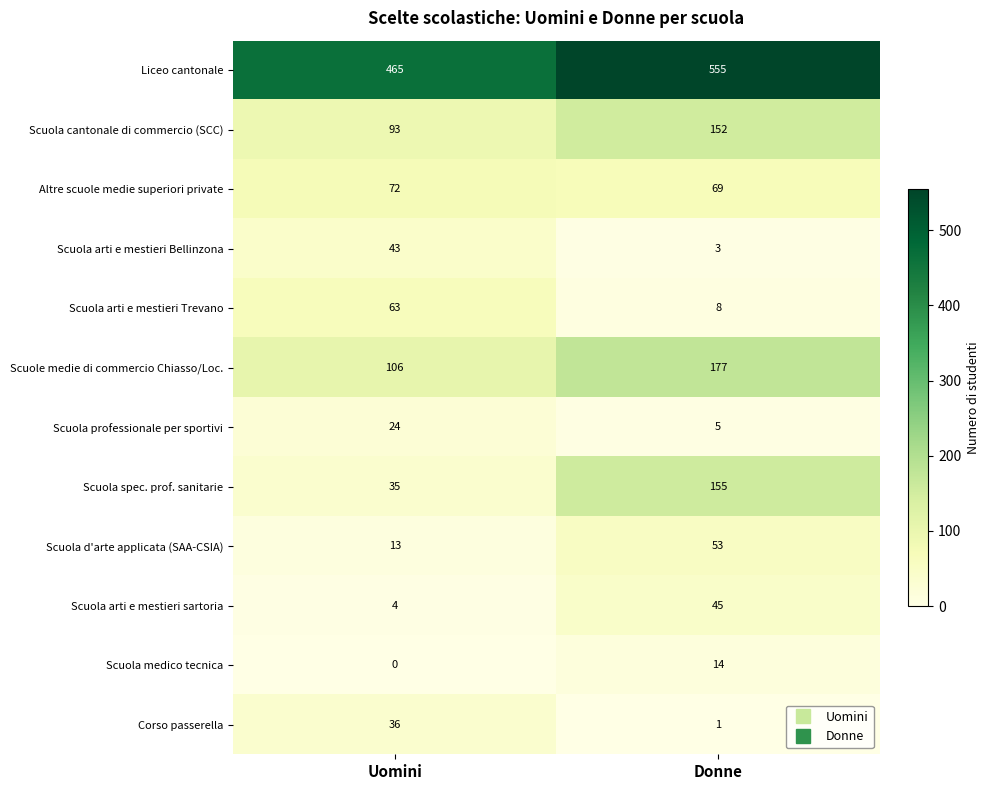

What is the total value across all series at Donne?

1237